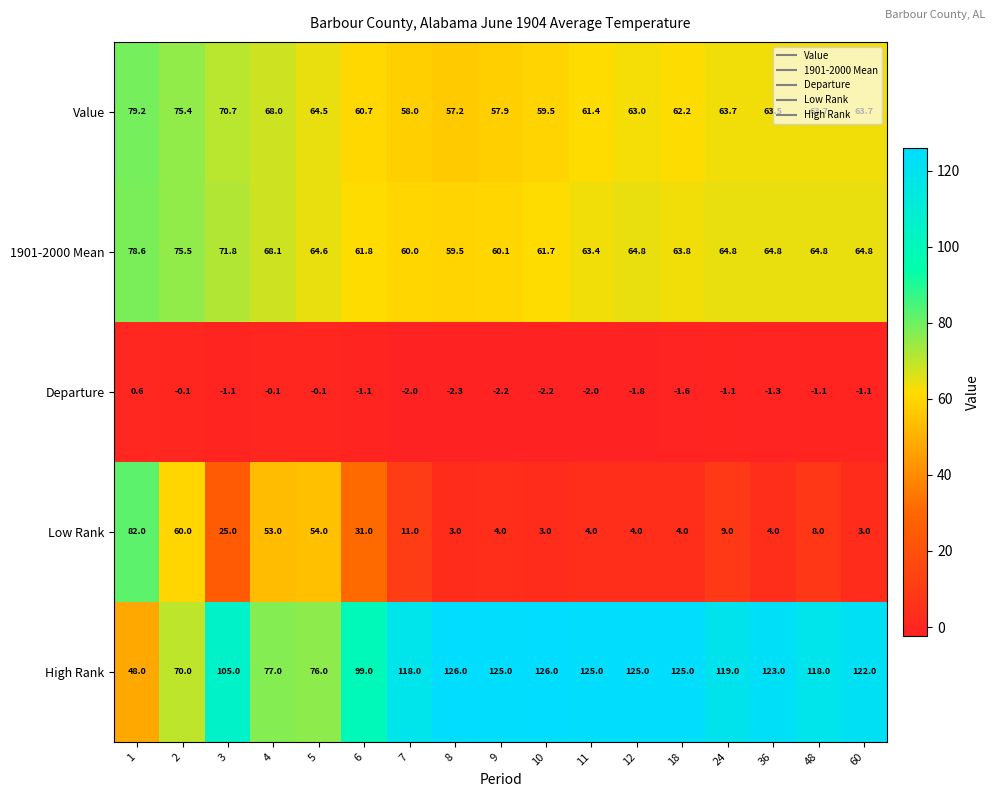

The 1901-2000 Mean series shows 64.8 at 24. True or false?

True